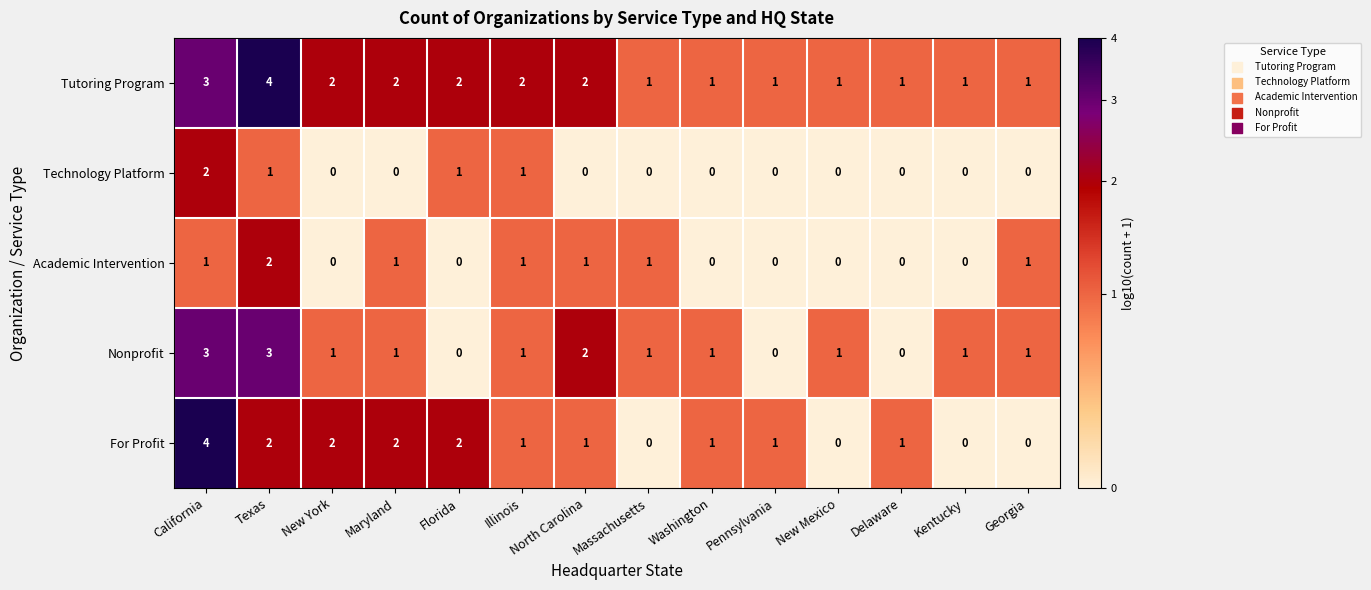

The value of Technology Platform at Maryland is -1. True or false?

False